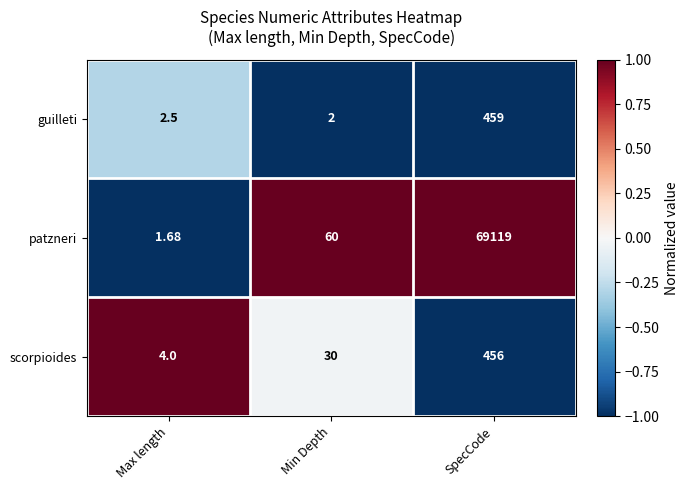

List the series in order of their peak value, highest first.

patzneri, guilleti, scorpioides